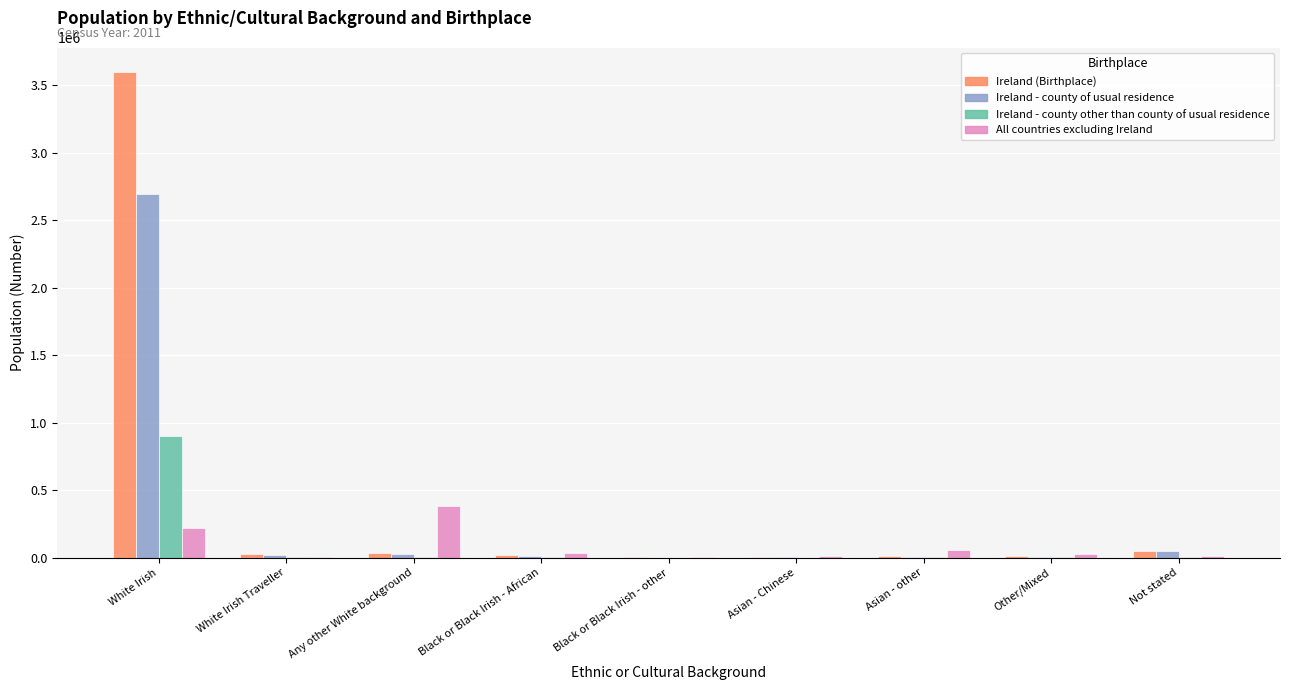

What value does the Ireland (Birthplace) series have at White Irish, to the nearest 50?

3598600